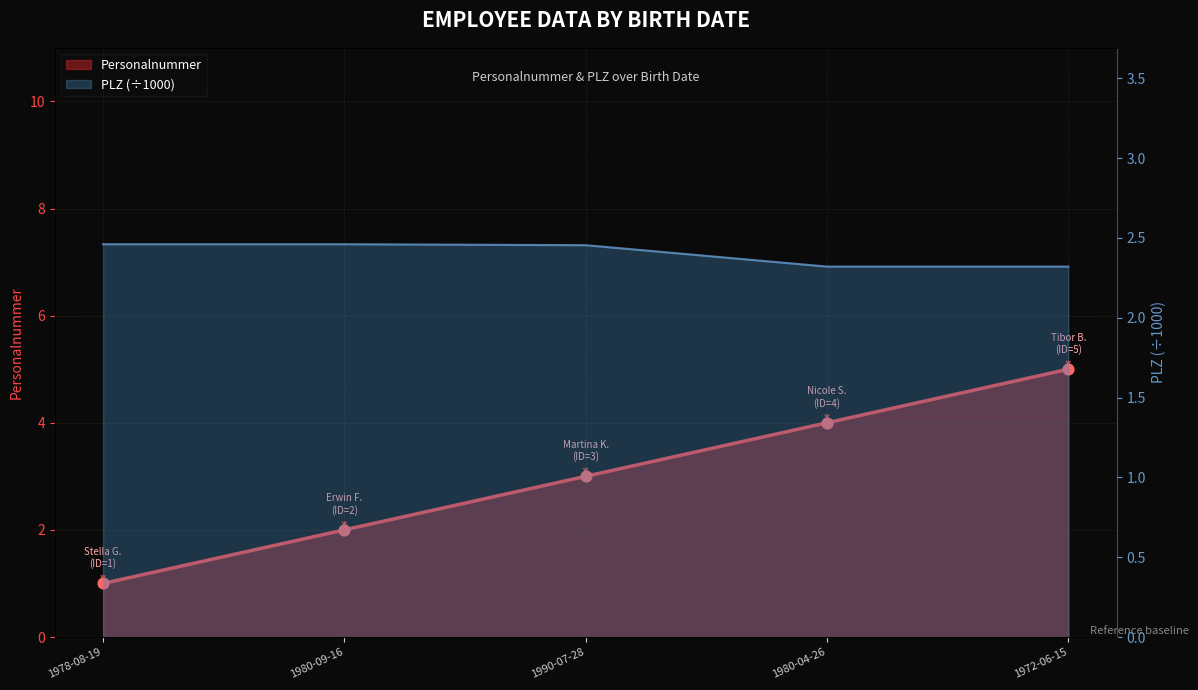

At which category is the sum across all series the highest?

1972-06-15